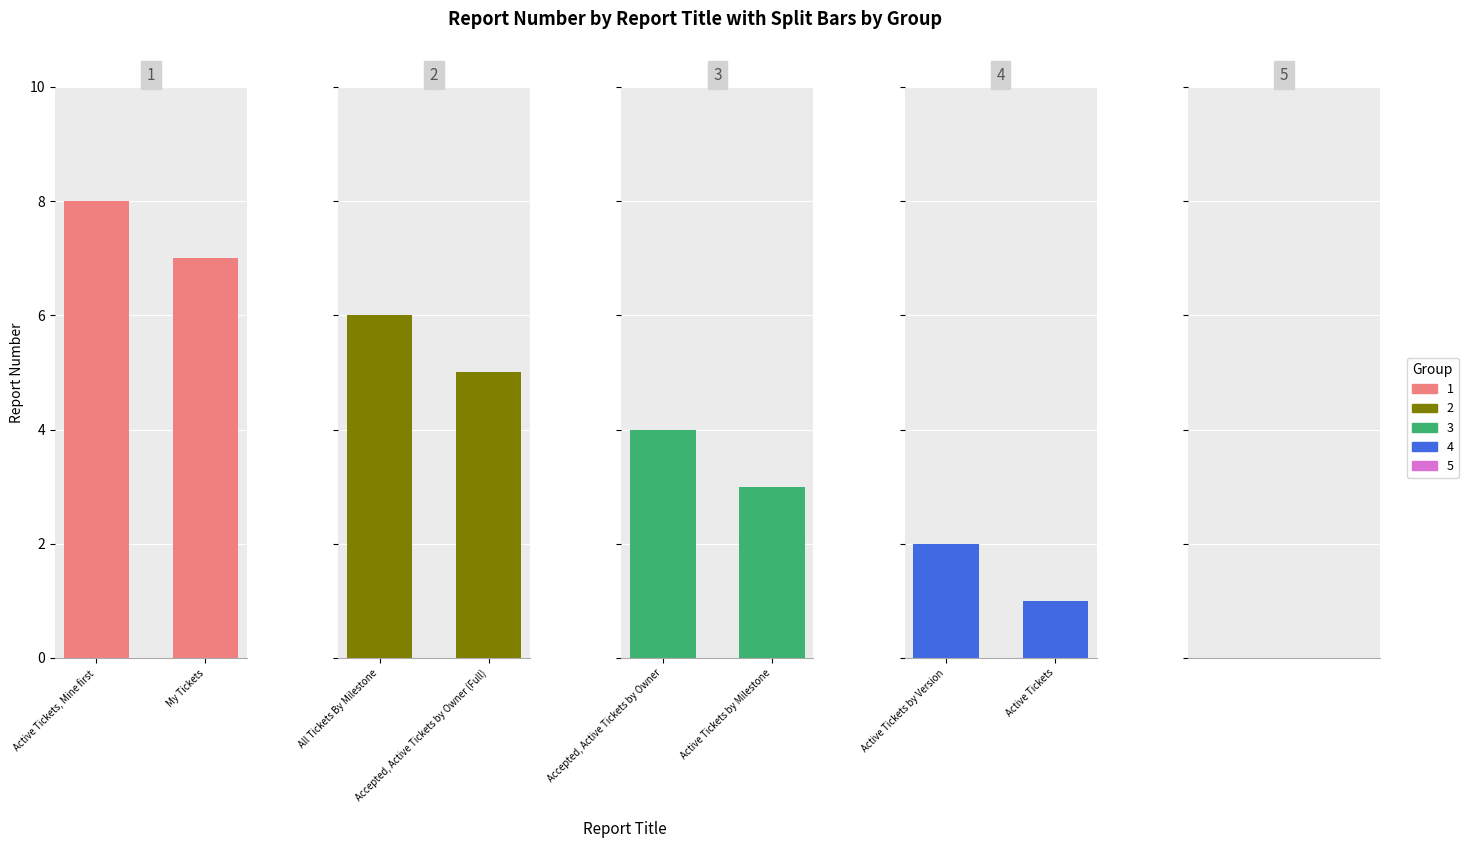

Rank the categories by value from lowest to highest.

Active Tickets, Active Tickets by Version, Active Tickets by Milestone, Accepted, Active Tickets by Owner, Accepted, Active Tickets by Owner (Full), All Tickets By Milestone, My Tickets, Active Tickets, Mine first